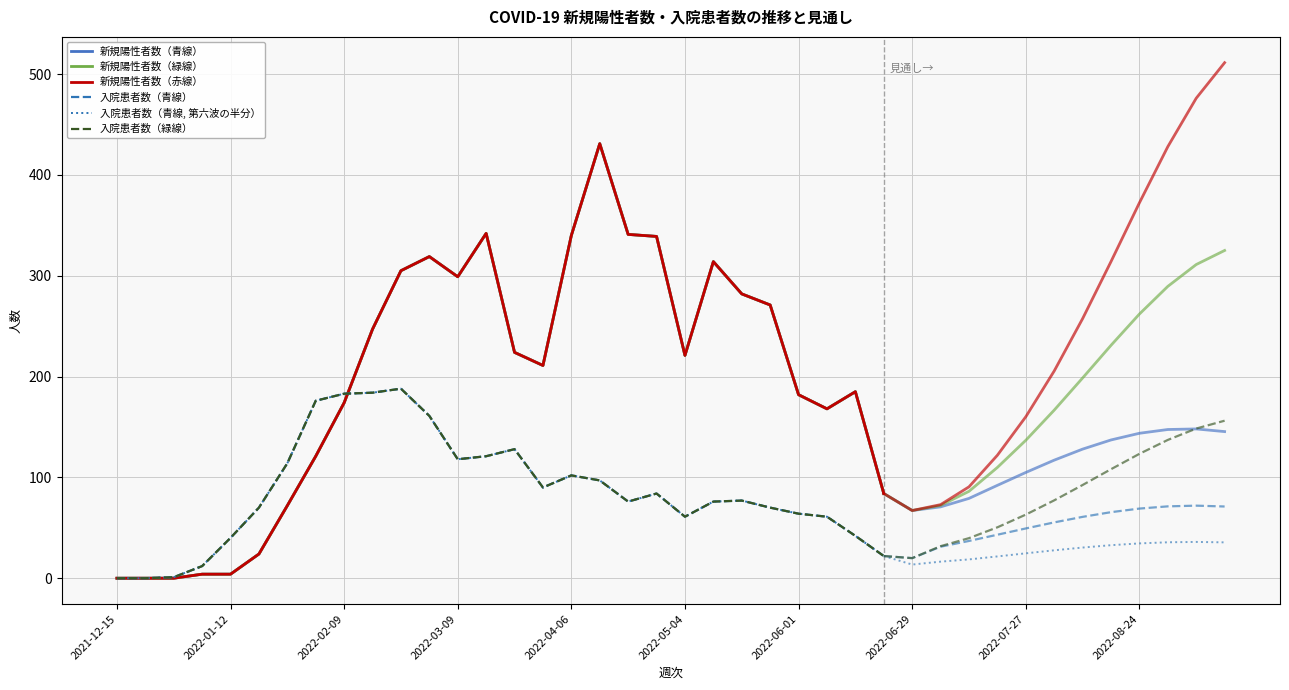

True or false: 入院患者数（緑線） and 新規陽性者数（緑線） cross at least once.

True